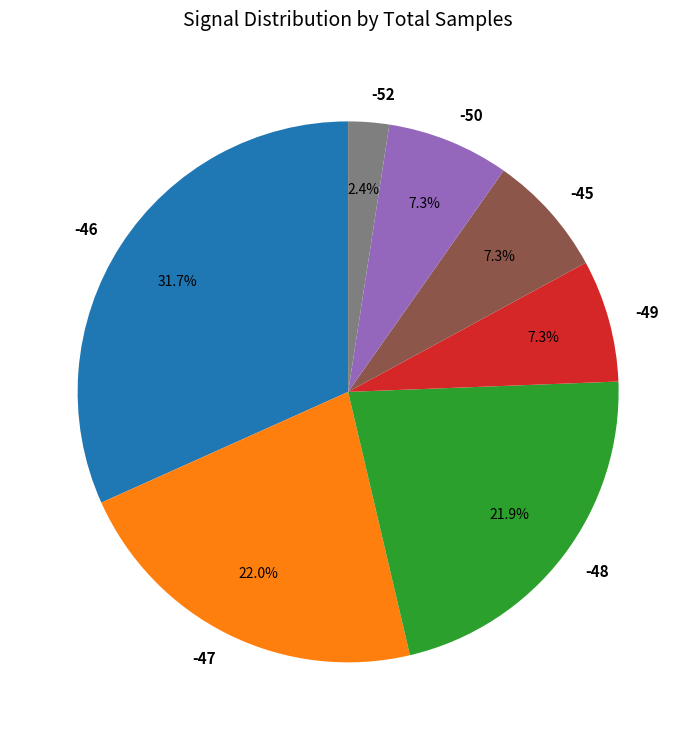

What is the largest slice in the pie chart?

-46